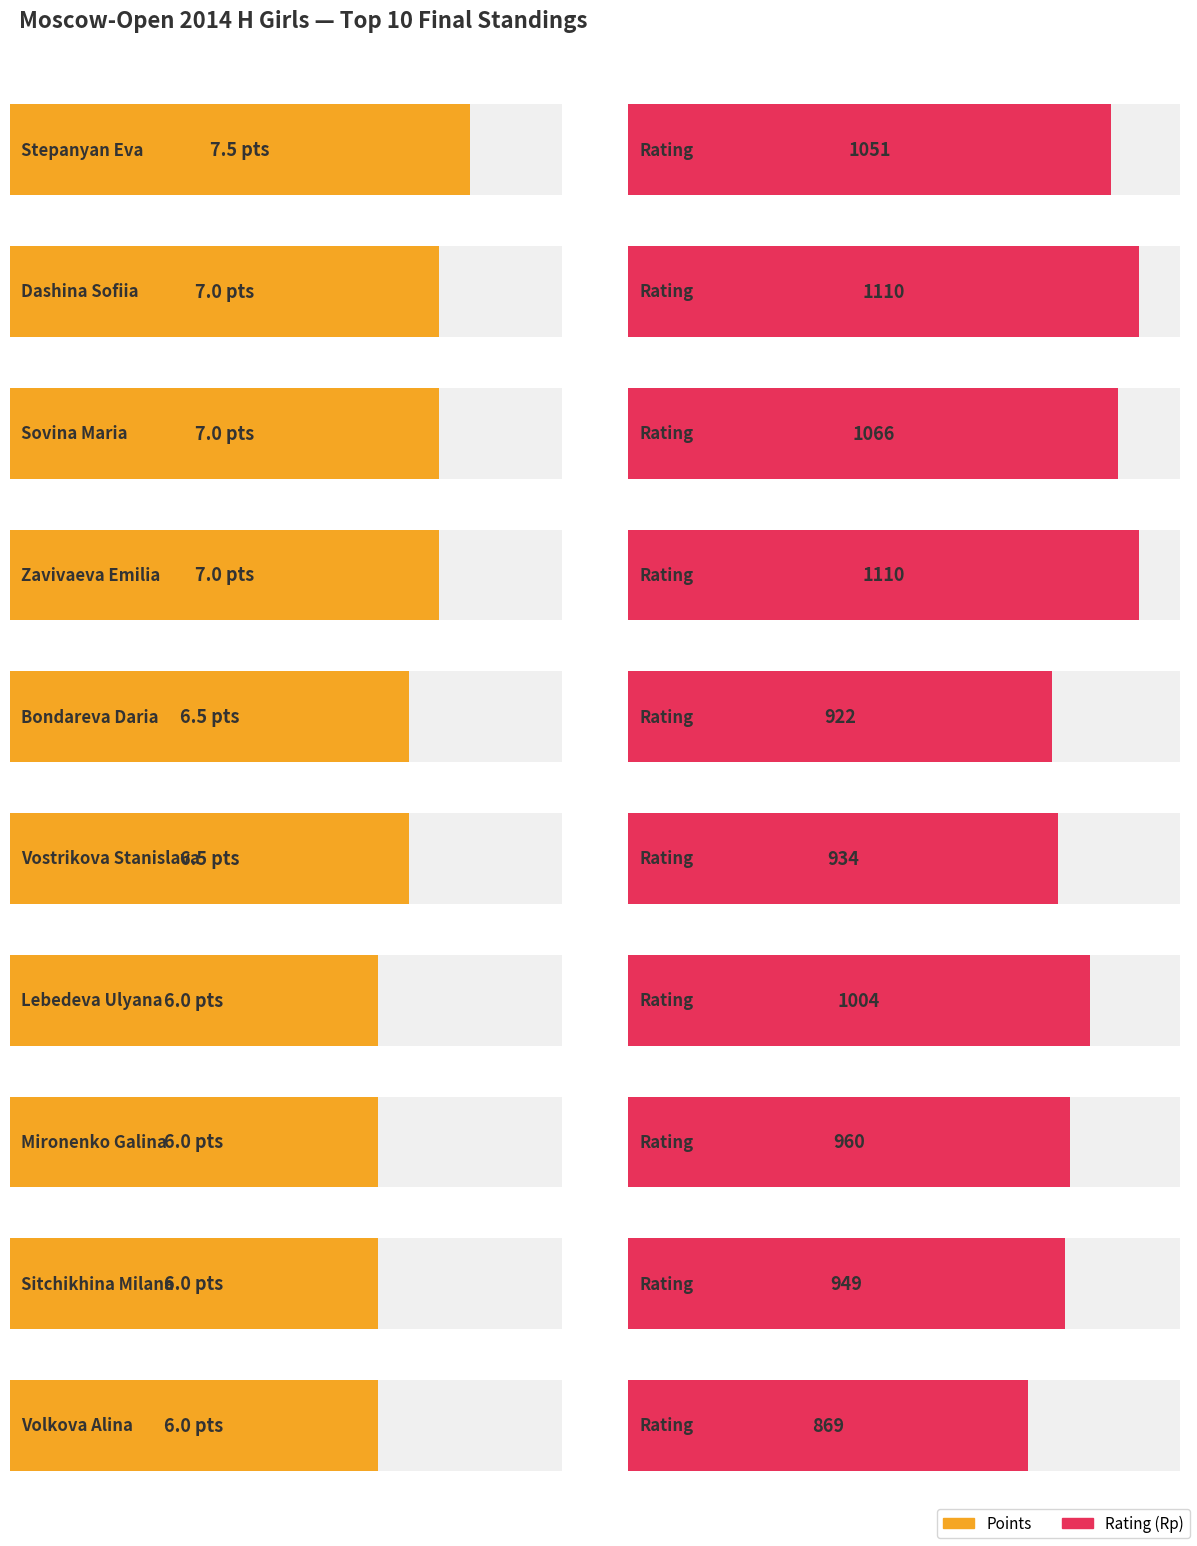

How many Points values are between 6 and 7?

9